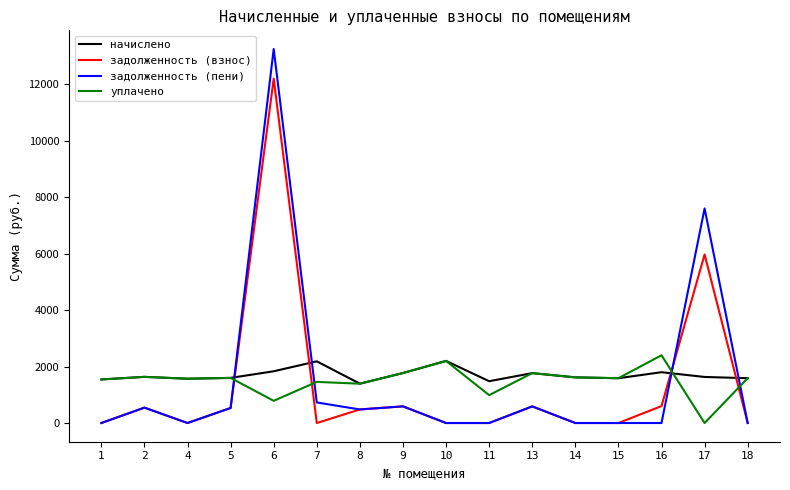

Which category has the lowest value in the уплачено series?

17